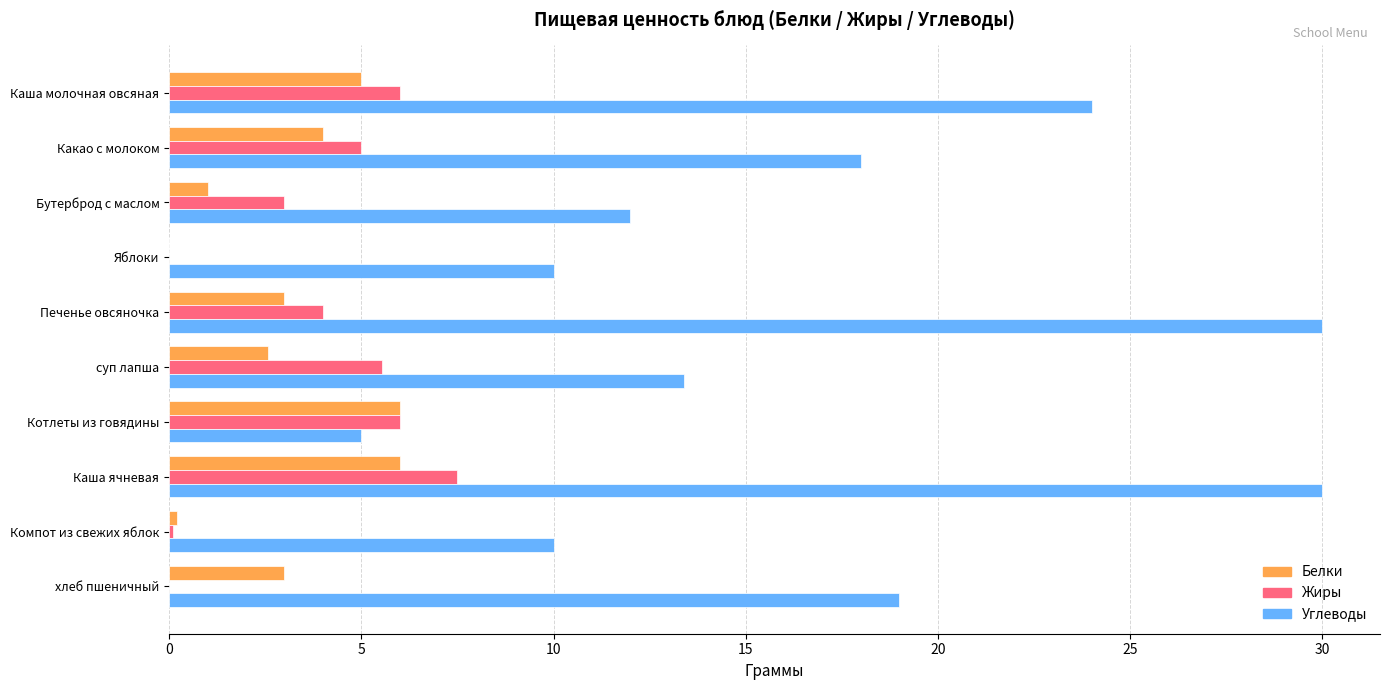

What is the sum of the Белки values at суп лапша and Каша ячневая?

8.6